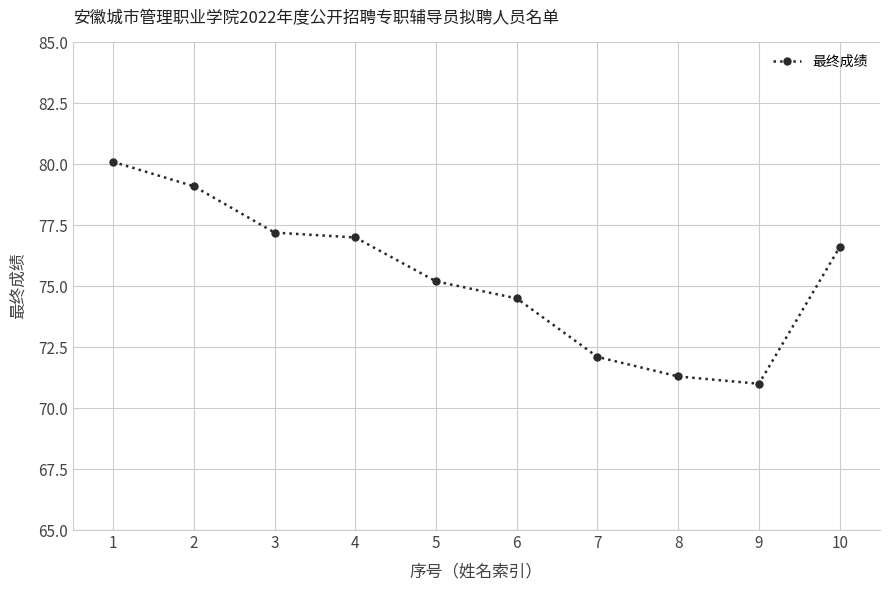

At which category does the data reach its first local valley?

9